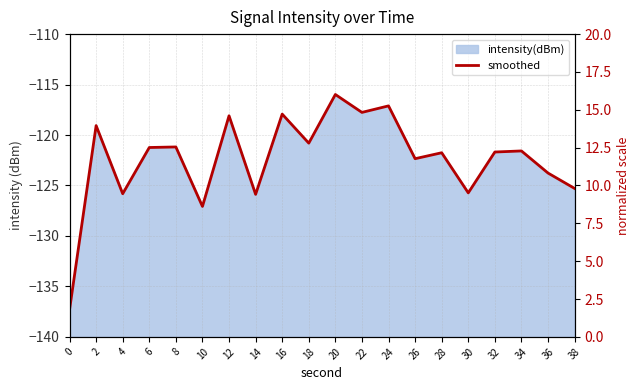

What is the difference between the second highest and second lowest values?

6.6